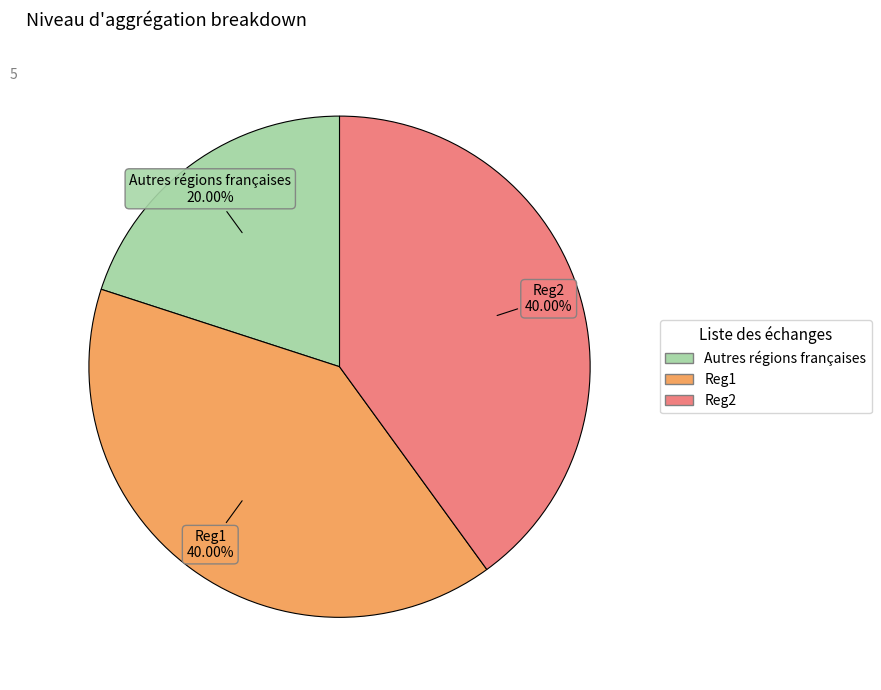

The Reg2 slice represents 53% of the pie. True or false?

False